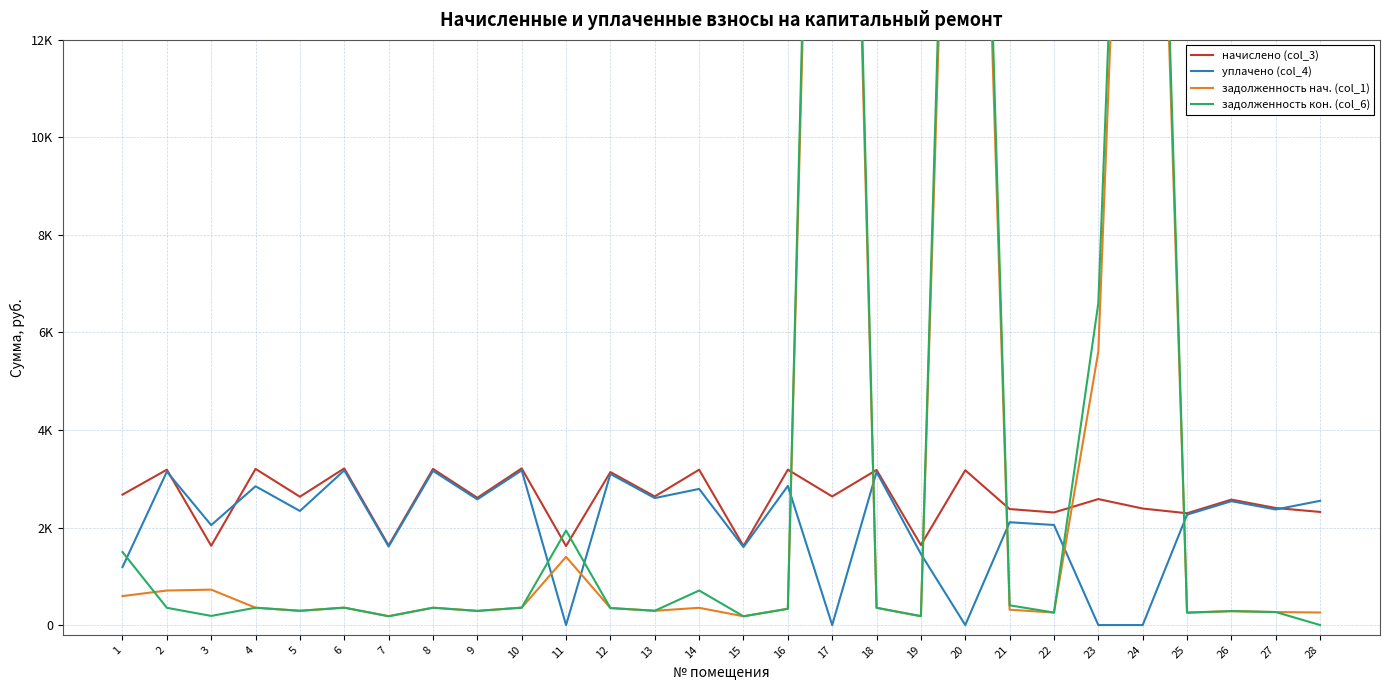

Rank the series by their maximum value, from lowest to highest.

уплачено (col_4), начислено (col_3), задолженность нач. (col_1), задолженность кон. (col_6)